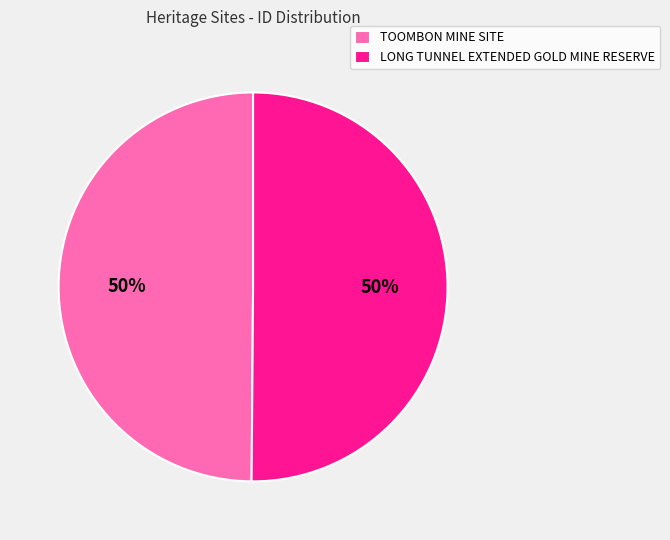

How many slices are in this pie chart?

2